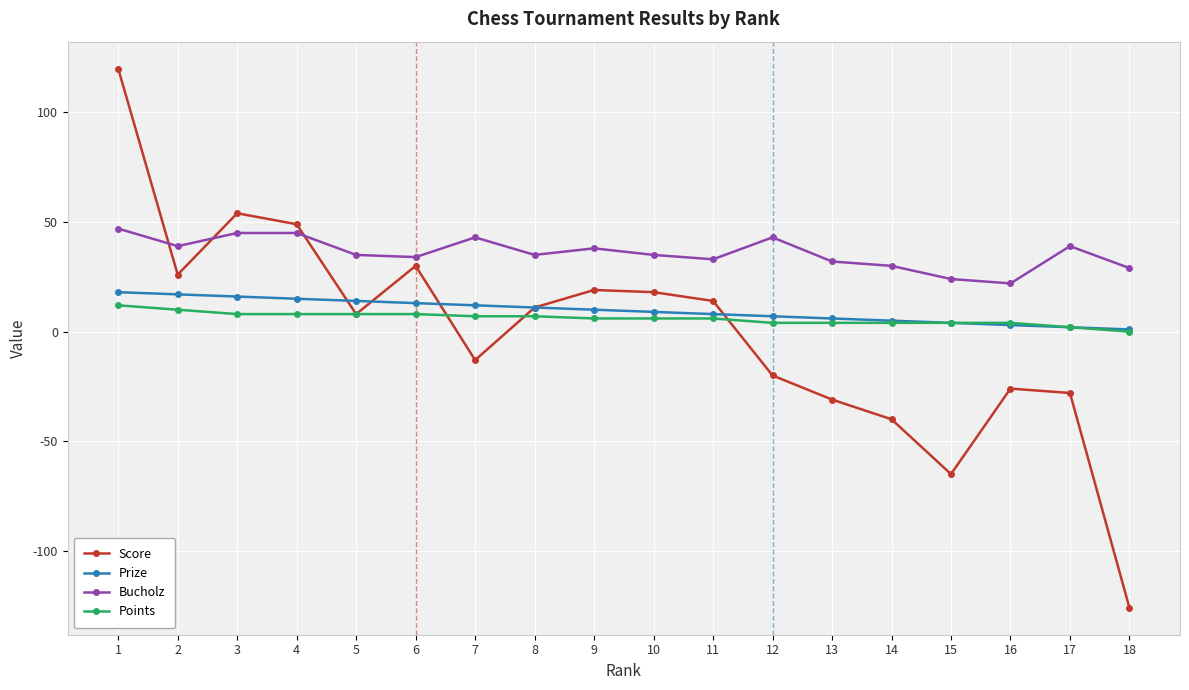

What is the smallest value displayed?

-126